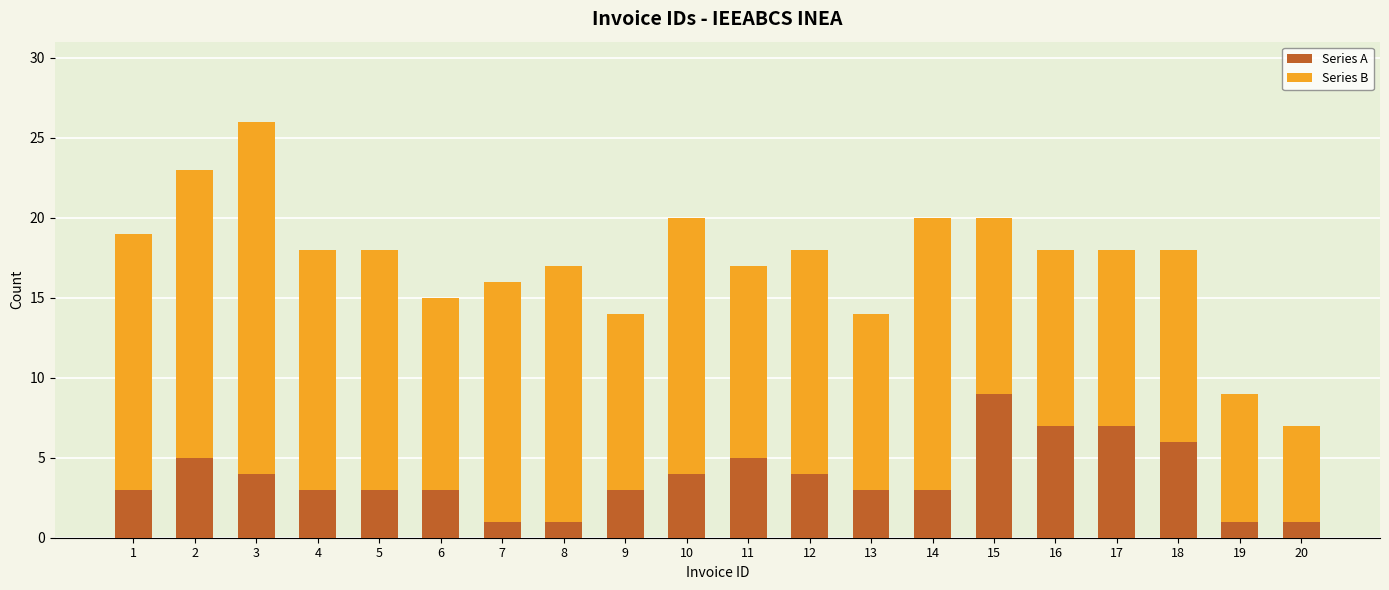

The Series A series shows 3 at 1. True or false?

True